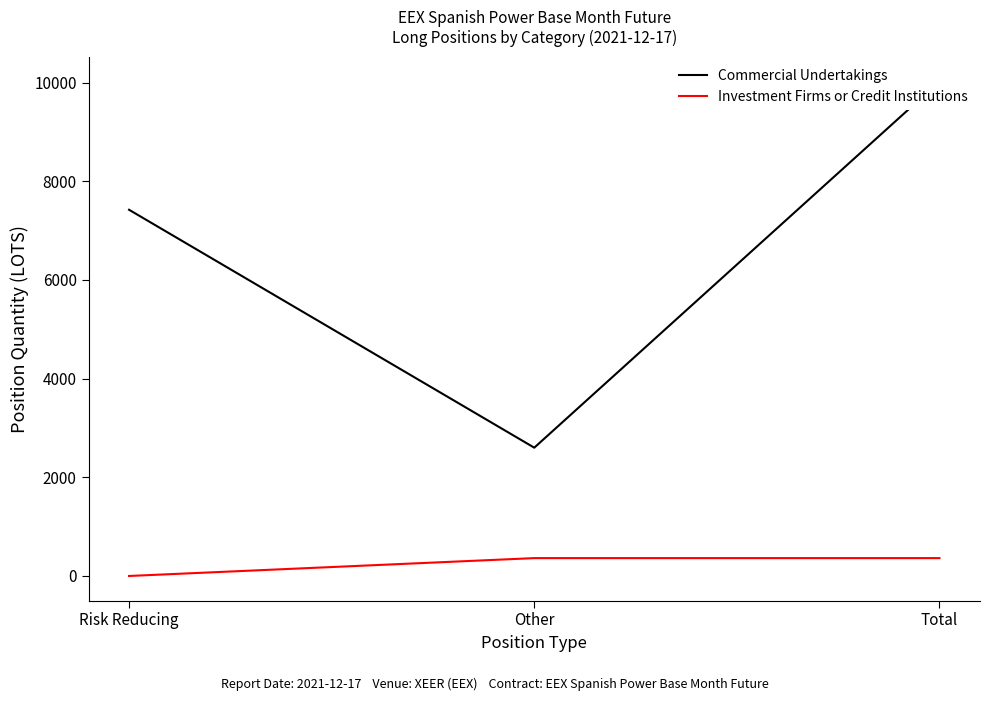

What is the difference between the maximum and minimum values in the Commercial Undertakings series?

7423.0